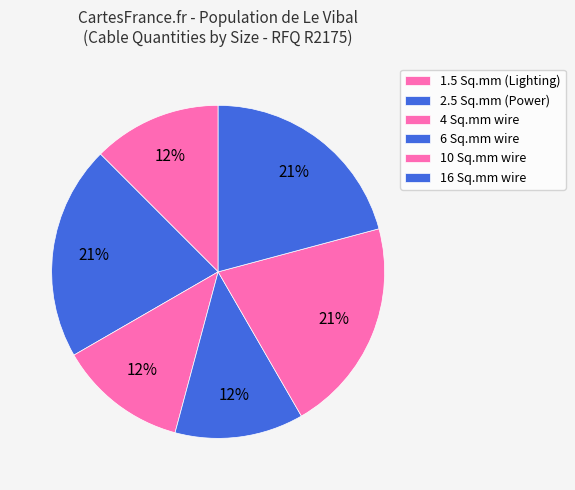

Rank the categories by value from lowest to highest.

1.5 Sq.mm wire, 4 Sq.mm wire, 6 Sq.mm wire, 2.5 Sq.mm wire, 10 Sq.mm wire, 16 Sq.mm wire